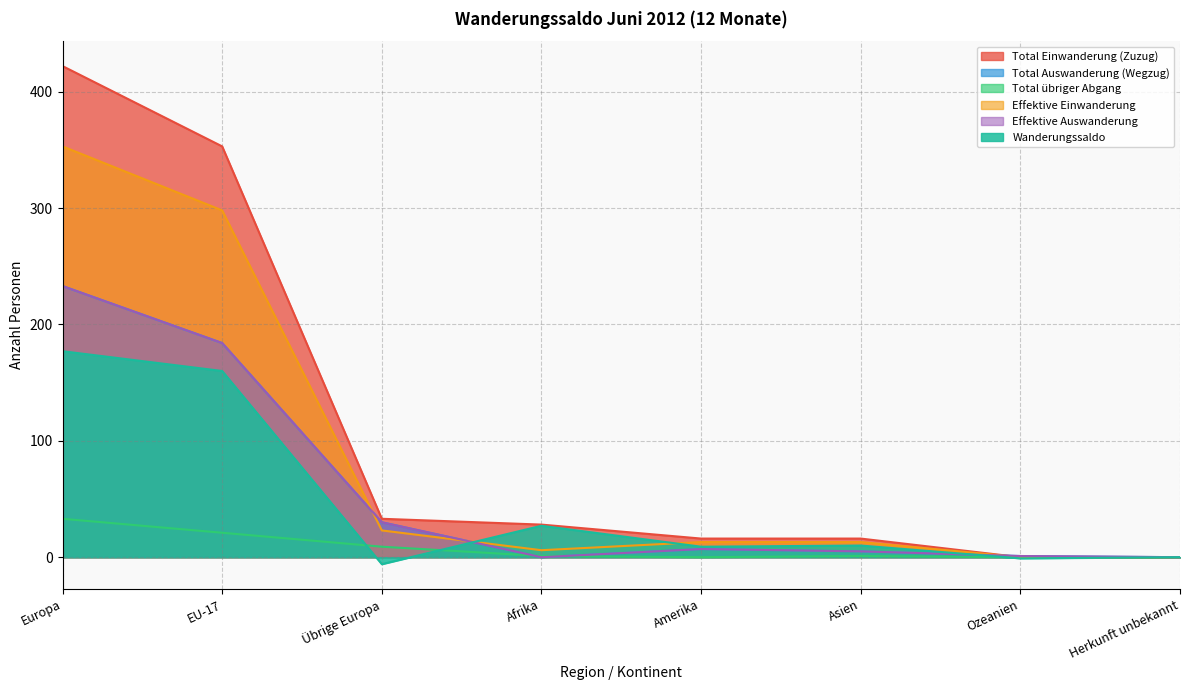

What is the label of the 4th point from the left?

Afrika